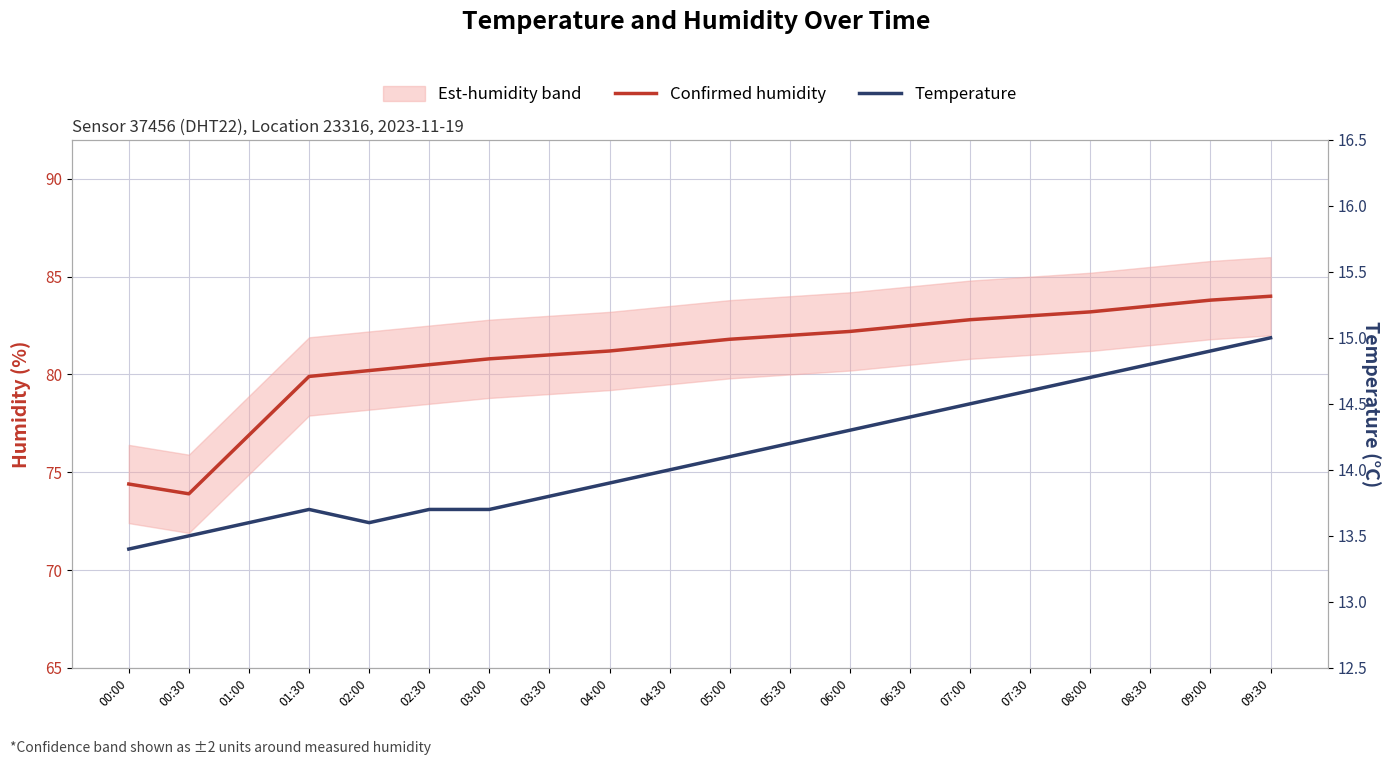

Where is the first local minimum for Confirmed humidity?

00:30